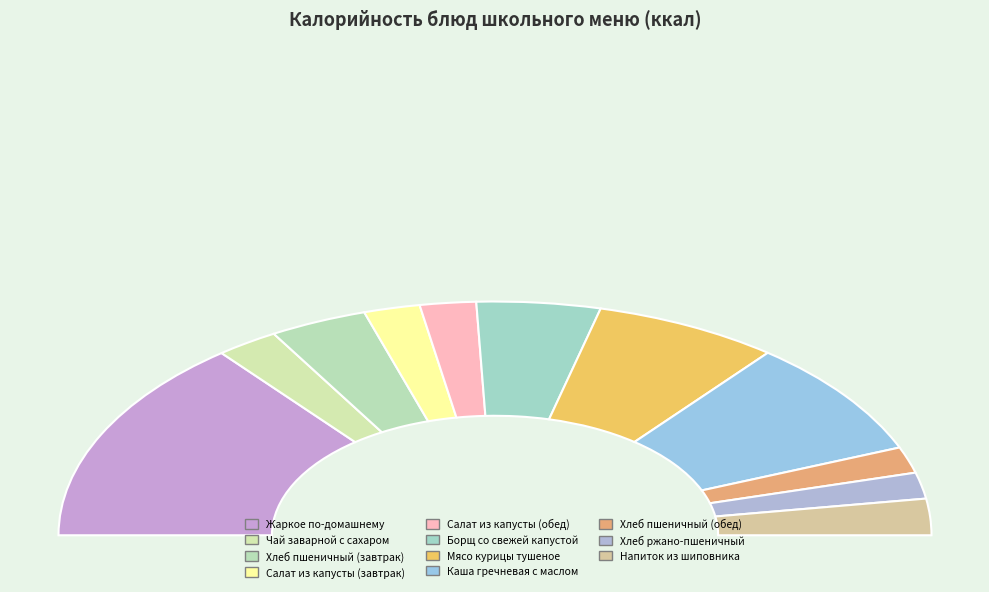

To the nearest percent, what is the difference between the Напиток из шиповника and Салат из капусты (завтрак) slice percentages?

1%